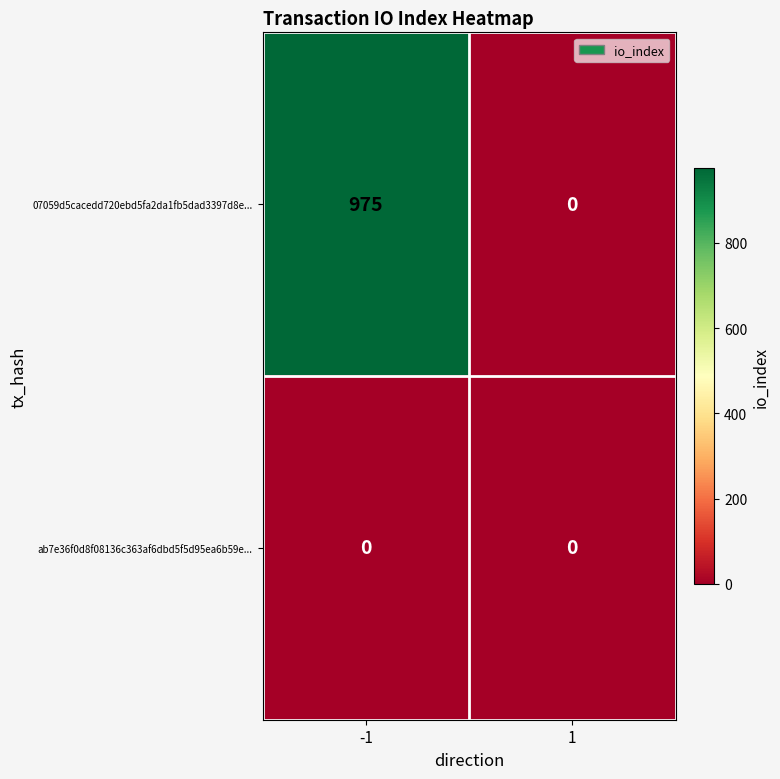

Which series has the largest range (max minus min)?

07059d5cacedd720ebd5fa2da1fb5dad3397d8e...